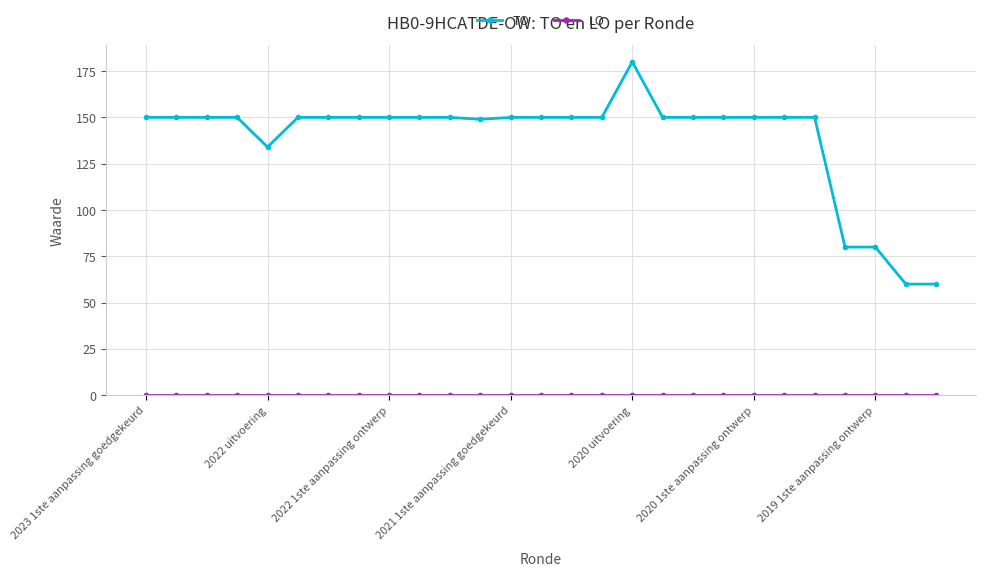

Which series has the widest spread of values?

TO